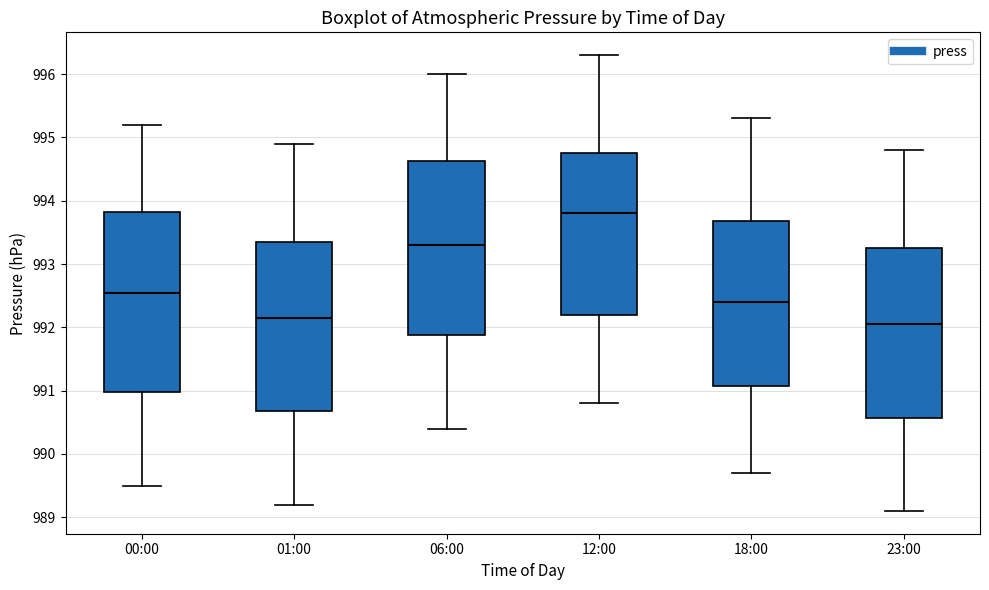

Where is the lower edge of the box for 06:00 on the y-axis? The values are not printed on the chart, so give them approximately, as read against the axis.

991.9